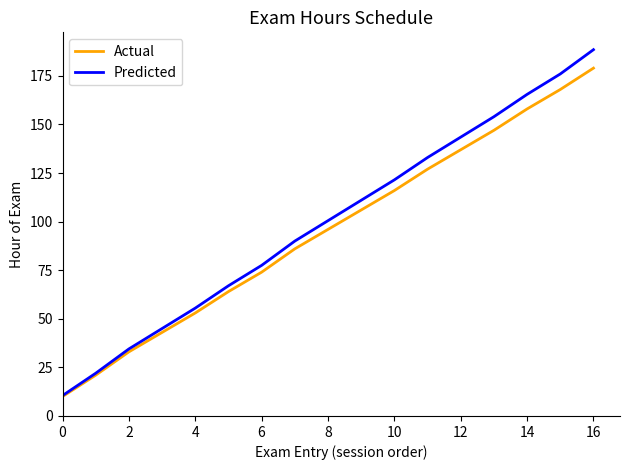

Which series has the largest range (max minus min)?

Predicted